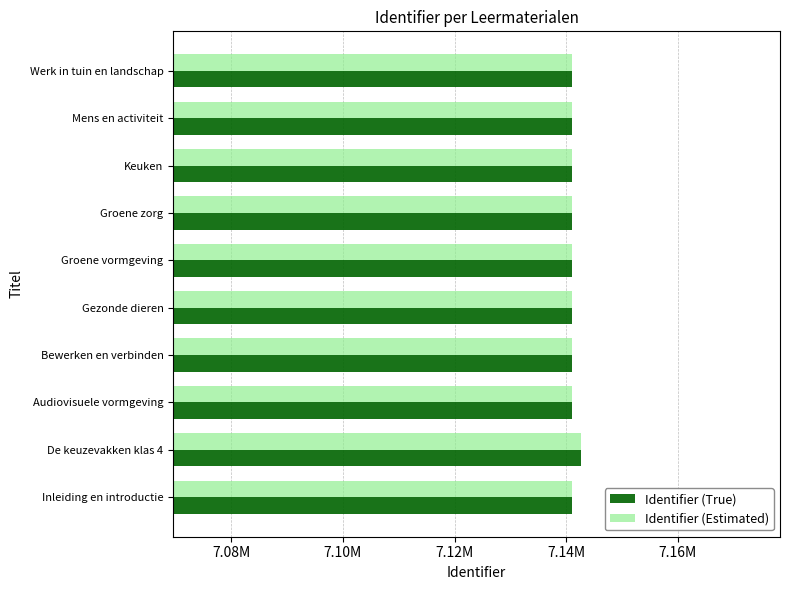

Which series has the largest total across all categories?

Identifier (True)